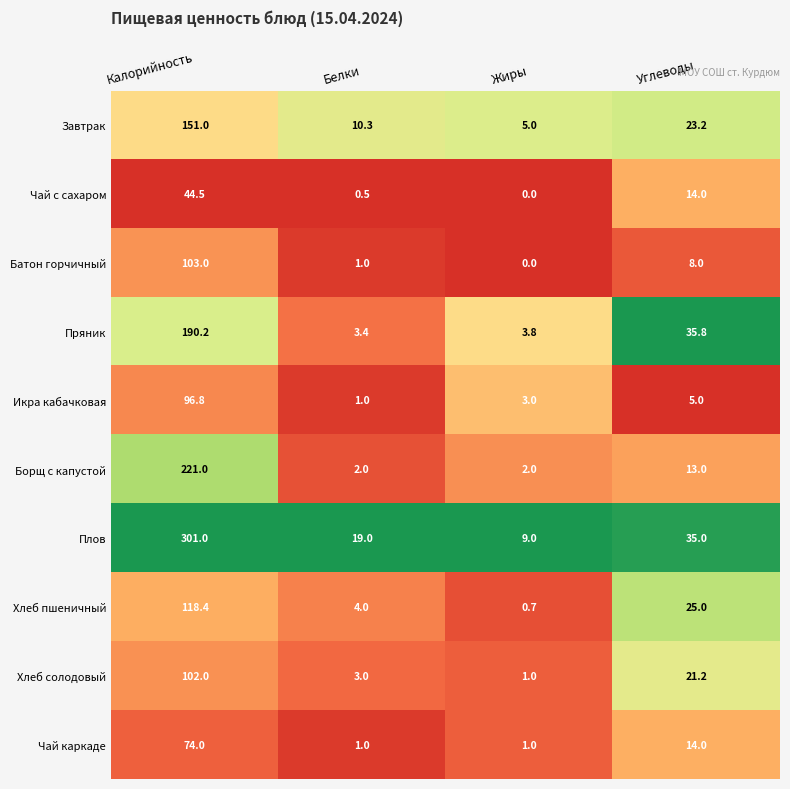

What is the difference between the maximum and minimum values in the Борщ с капустой series?

219.0